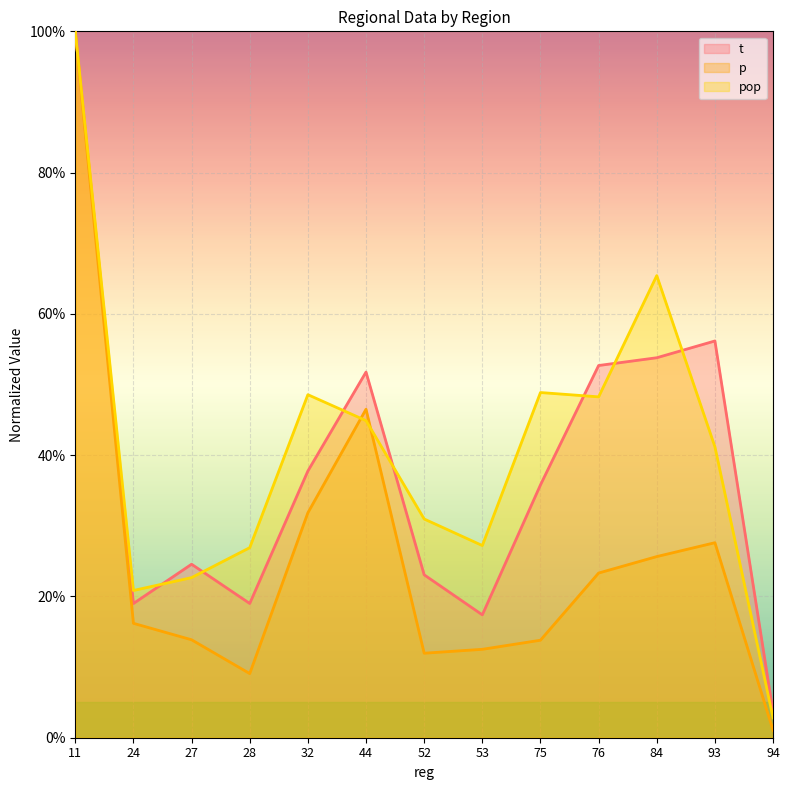

How many interior local valleys does the pop series have?

3